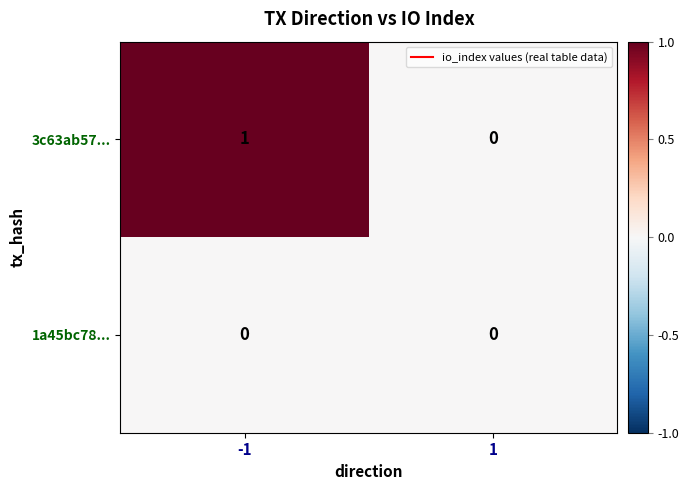

List the labels in order of 3c63ab57... value, smallest first.

1, -1